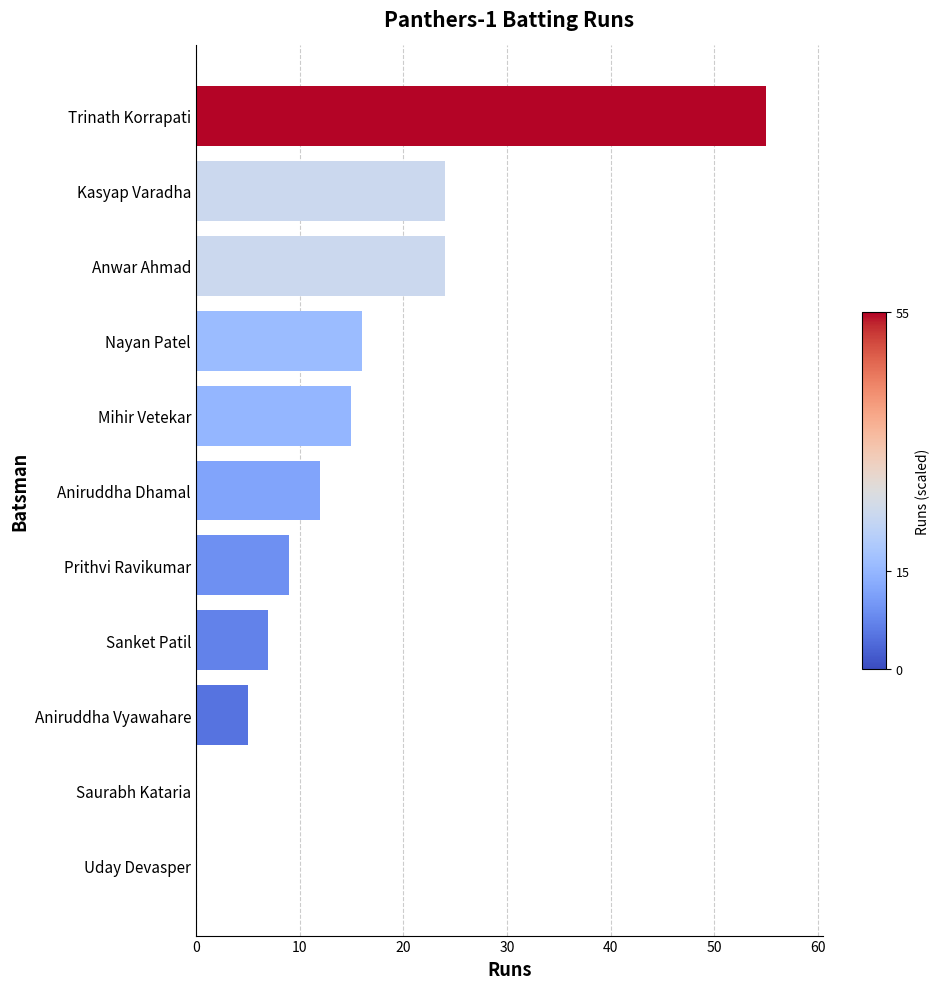

What is the greatest value displayed?

55